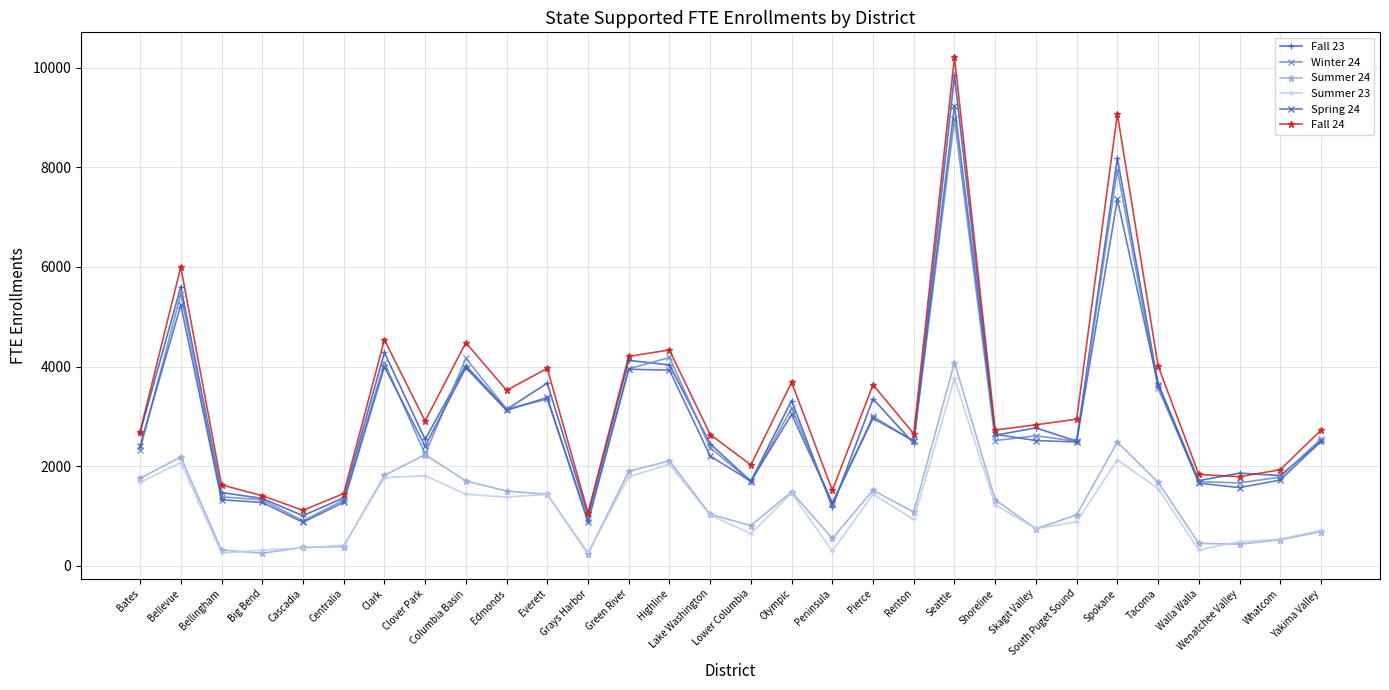

What are all the series names shown in the legend?

Fall 23, Winter 24, Summer 24, Summer 23, Spring 24, Fall 24